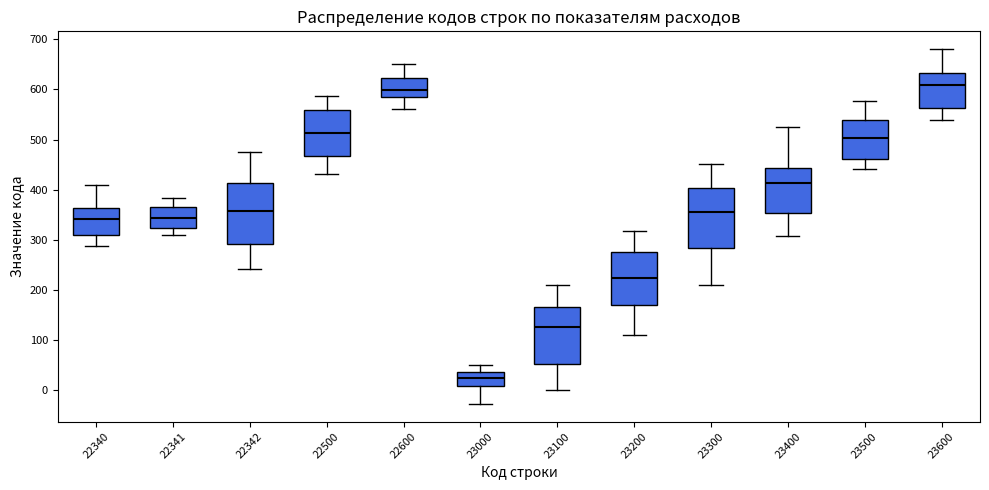

Reading left to right, transcribe this box plot: for each box, give where its median line is, the range the box spans, and where its two whiskers end, as read against the y-axis. The values are not printed on the chart, so give them approximately, as read against the axis.

22340: median 340, box 310 to 360, whiskers 290 to 410
22341: median 340, box 320 to 370, whiskers 310 to 380
22342: median 360, box 290 to 410, whiskers 240 to 470
22500: median 510, box 470 to 560, whiskers 430 to 590
22600: median 600, box 580 to 620, whiskers 560 to 650
23000: median 20, box 10 to 40, whiskers -30 to 50
23100: median 130, box 50 to 170, whiskers 0 to 210
23200: median 220, box 170 to 280, whiskers 110 to 320
23300: median 360, box 280 to 400, whiskers 210 to 450
23400: median 410, box 350 to 440, whiskers 310 to 530
23500: median 500, box 460 to 540, whiskers 440 to 580
23600: median 610, box 560 to 630, whiskers 540 to 680